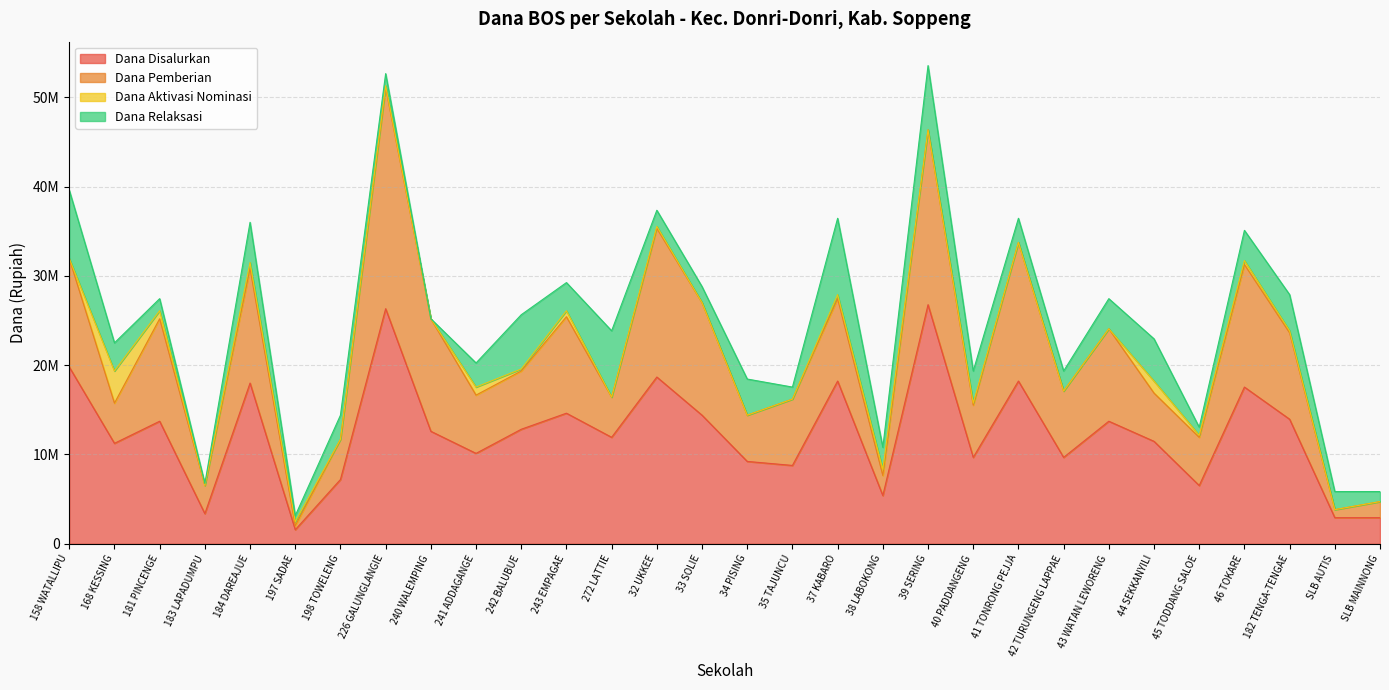

How many lines are shown in the chart?

4